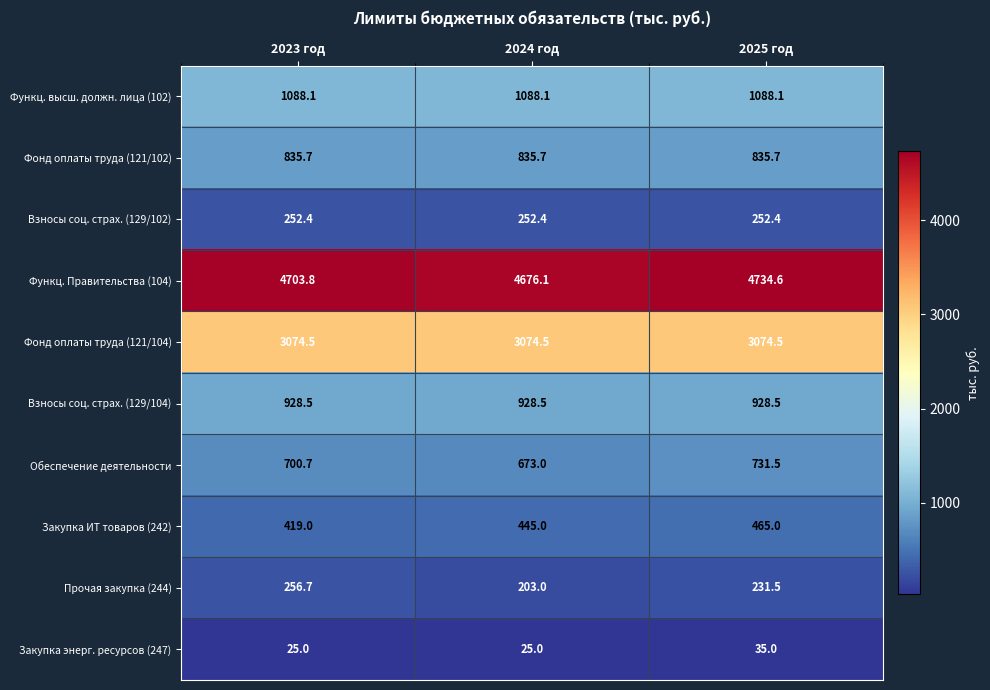

Is it true that Закупка энерг. ресурсов (247) equals 25.0 at 2024 год?

True